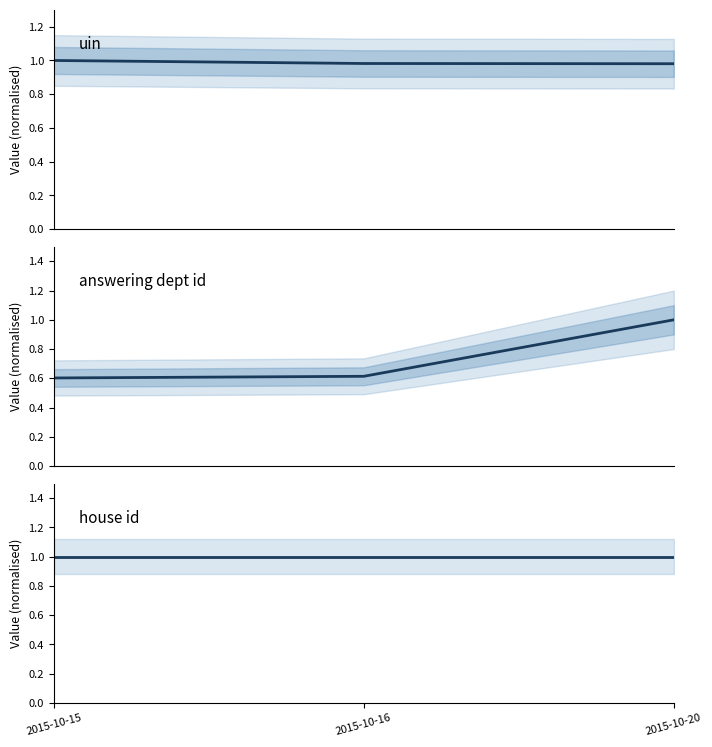

Which series has the largest total across all categories?

house id